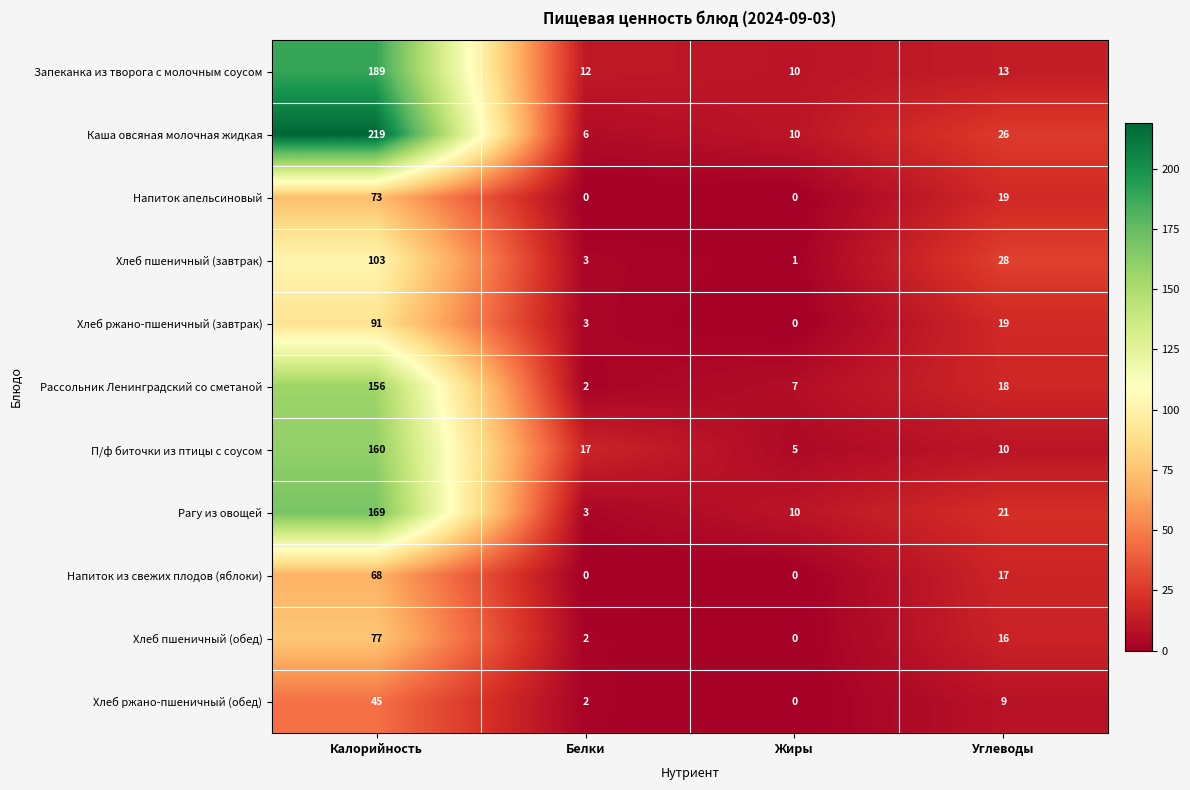

What is the difference between the highest and lowest values at Калорийность?

174